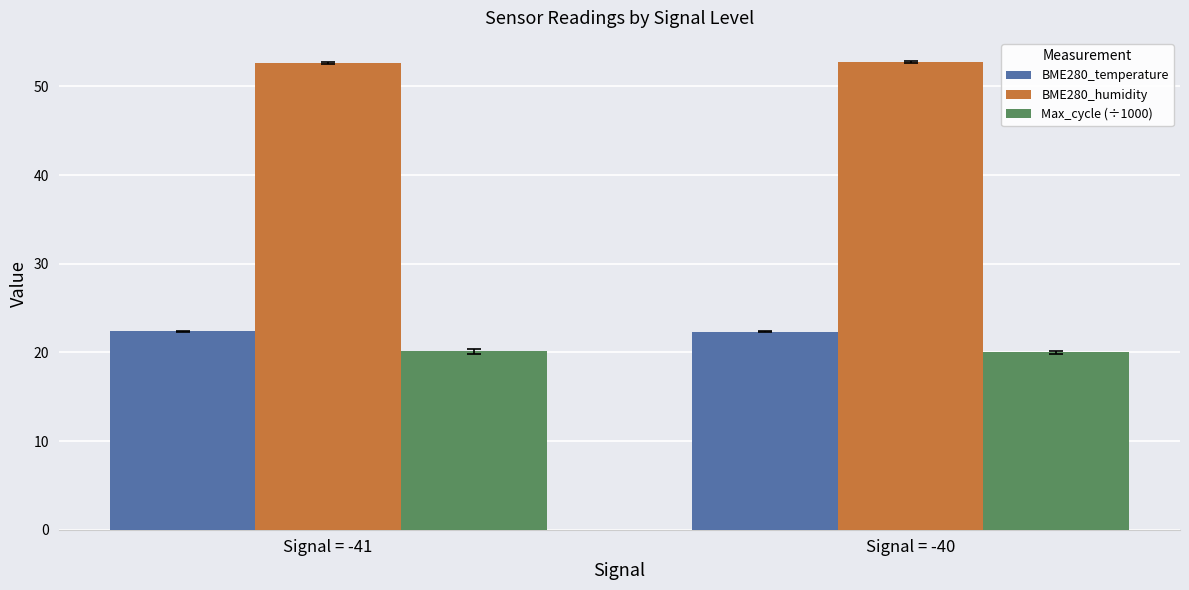

Is it true that Max_cycle (÷1000) equals 31.8 at Signal = -41?

False